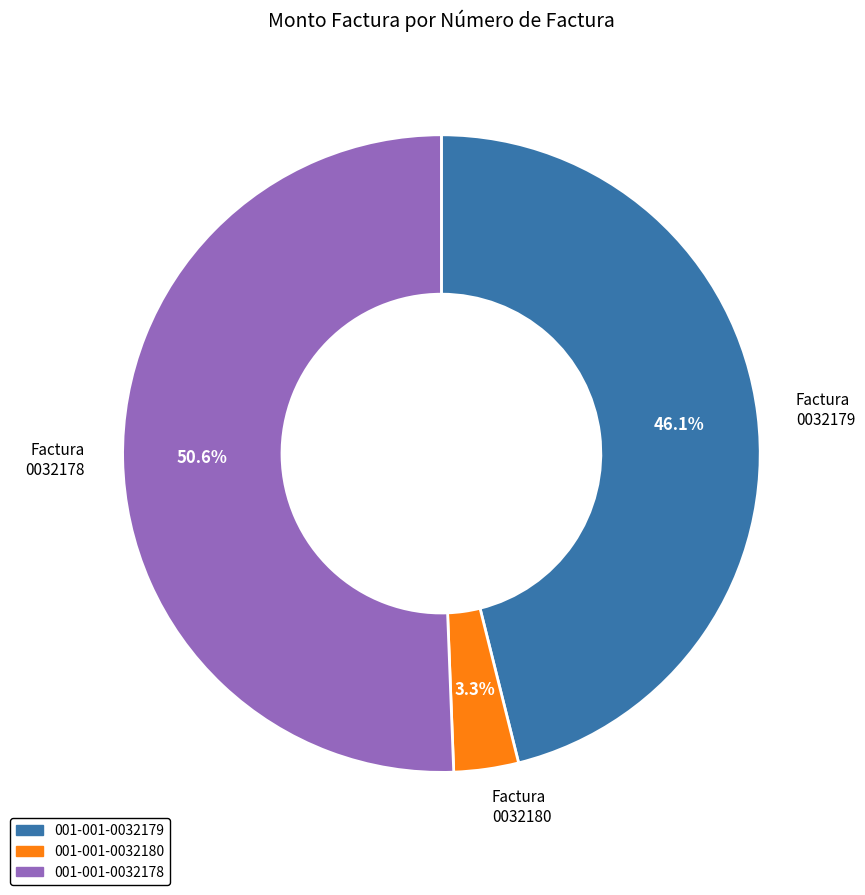

How much of the chart is everything except 001-001-0032179?

53.9%